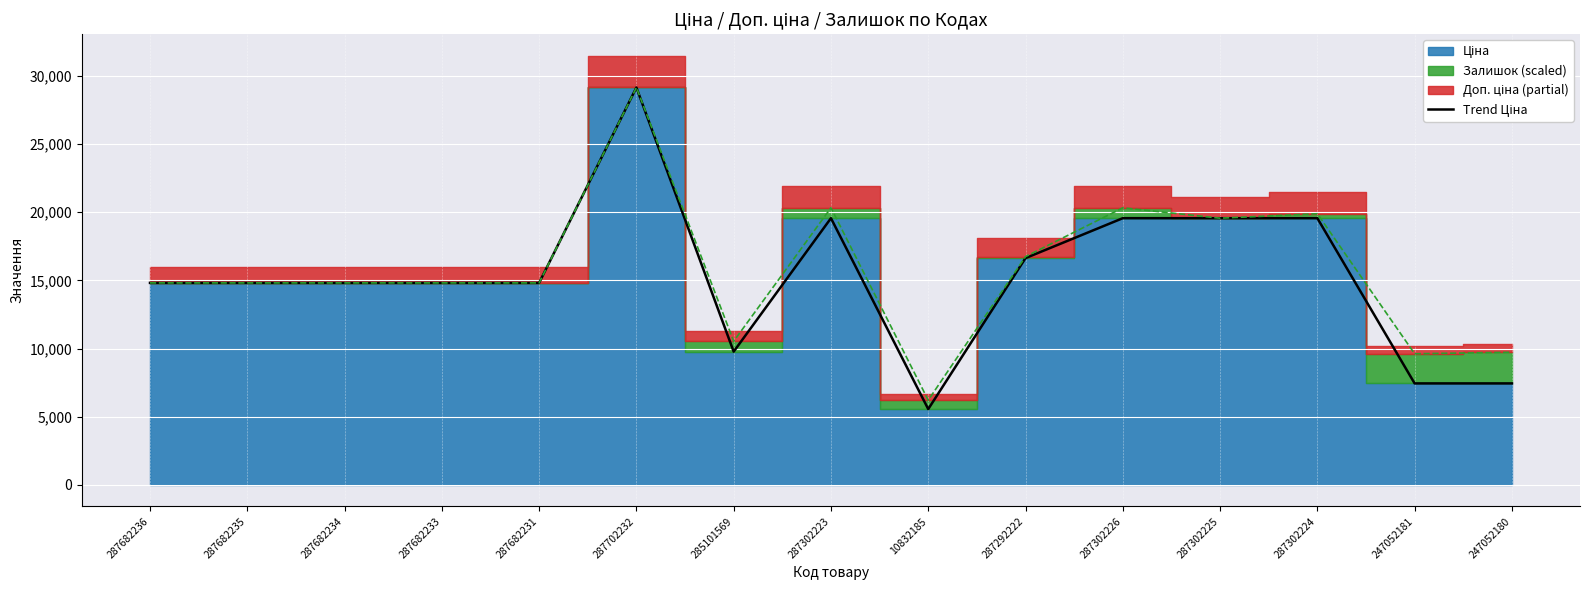

What is the smallest value displayed?

5560.3